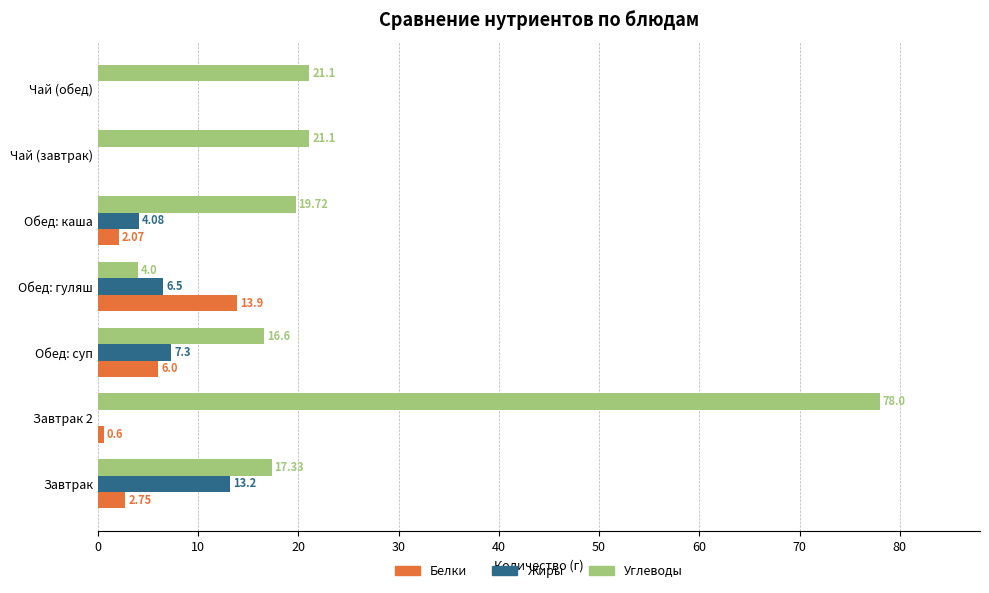

Which series changed the most between Завтрак 2 and Обед: гуляш?

Углеводы